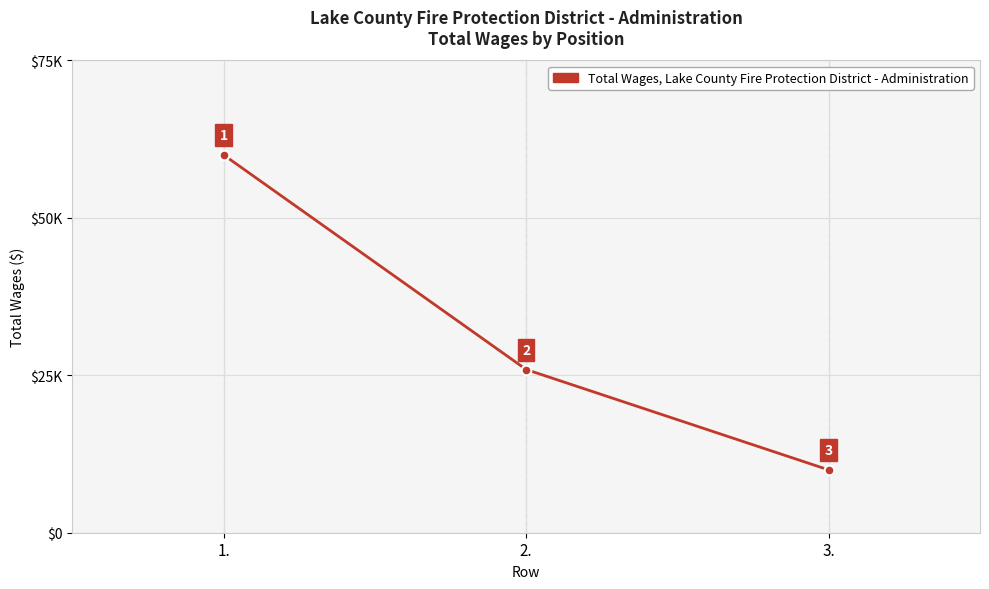

What is the change in value from 1. to 2.?

-34080